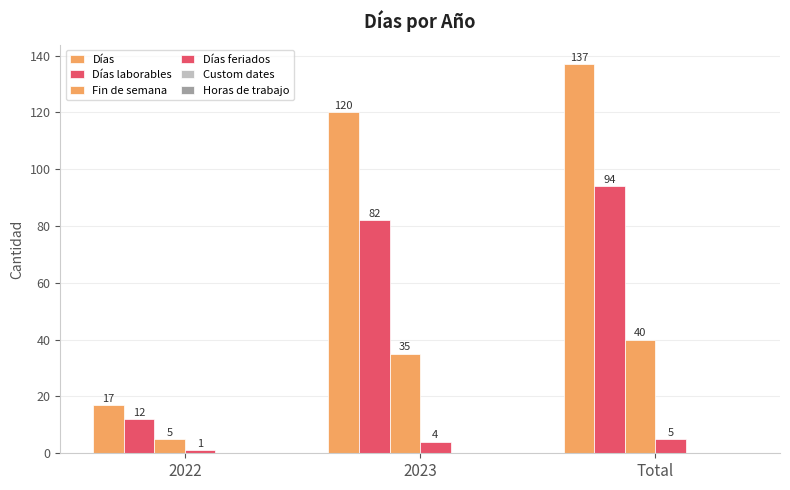

How many series are shown in this chart?

4